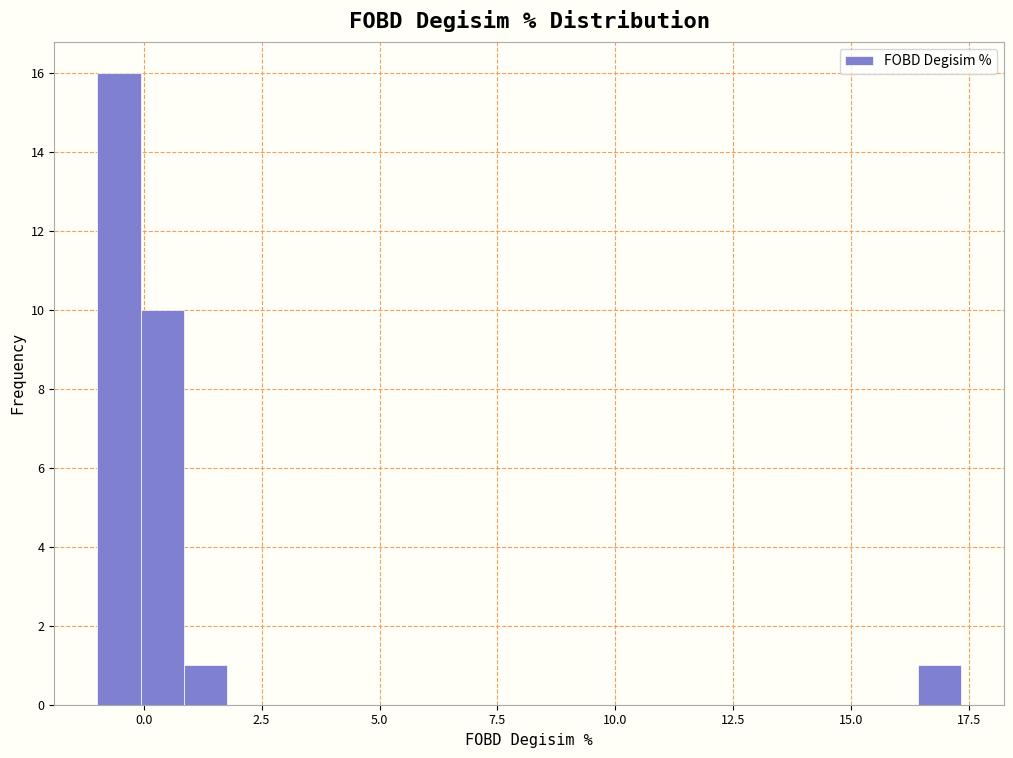

Read against the x-axis, roughly where is the centre of the tallest bar?

-0.5